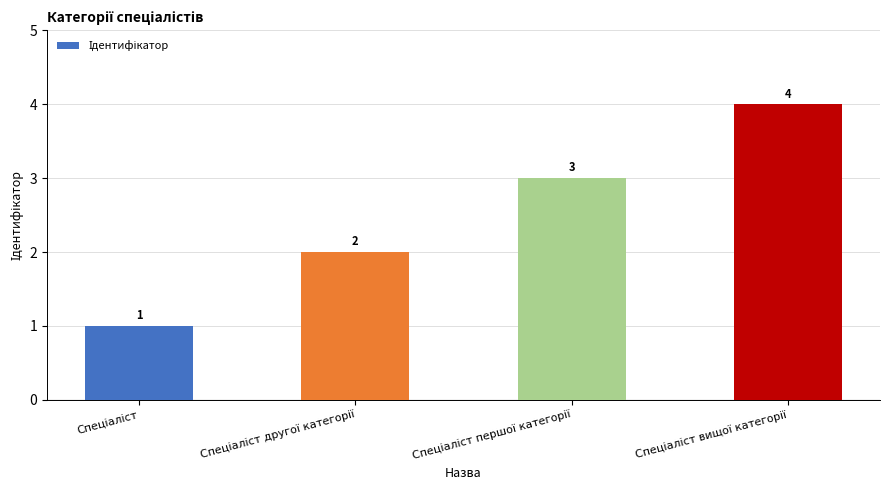

What is the difference between the maximum and minimum values?

3